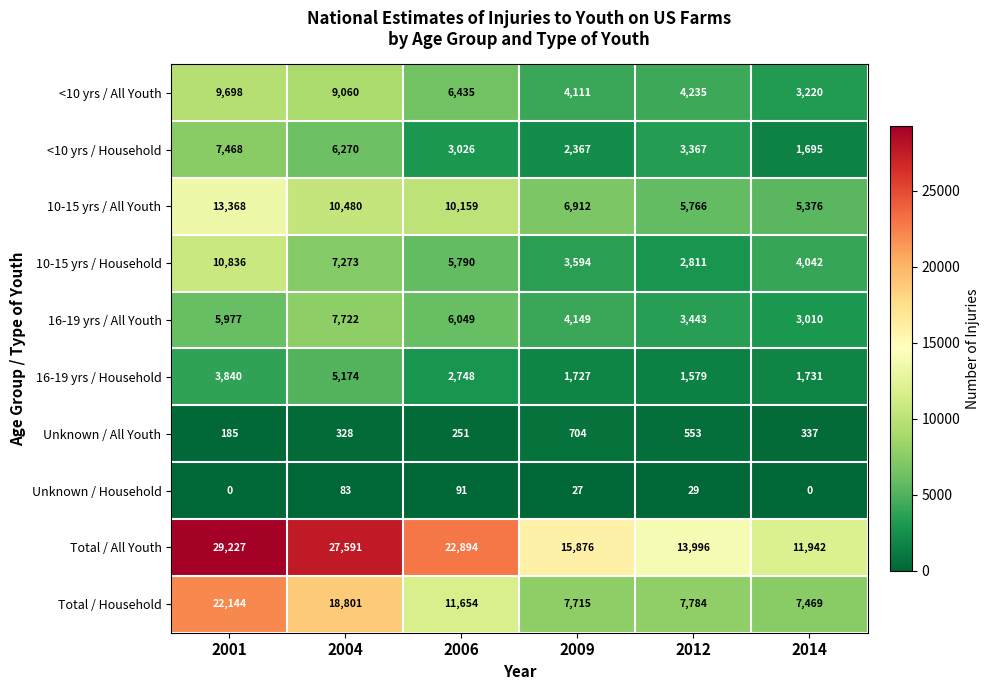

What is the difference between the maximum and minimum values in the Total / Household series?

14675